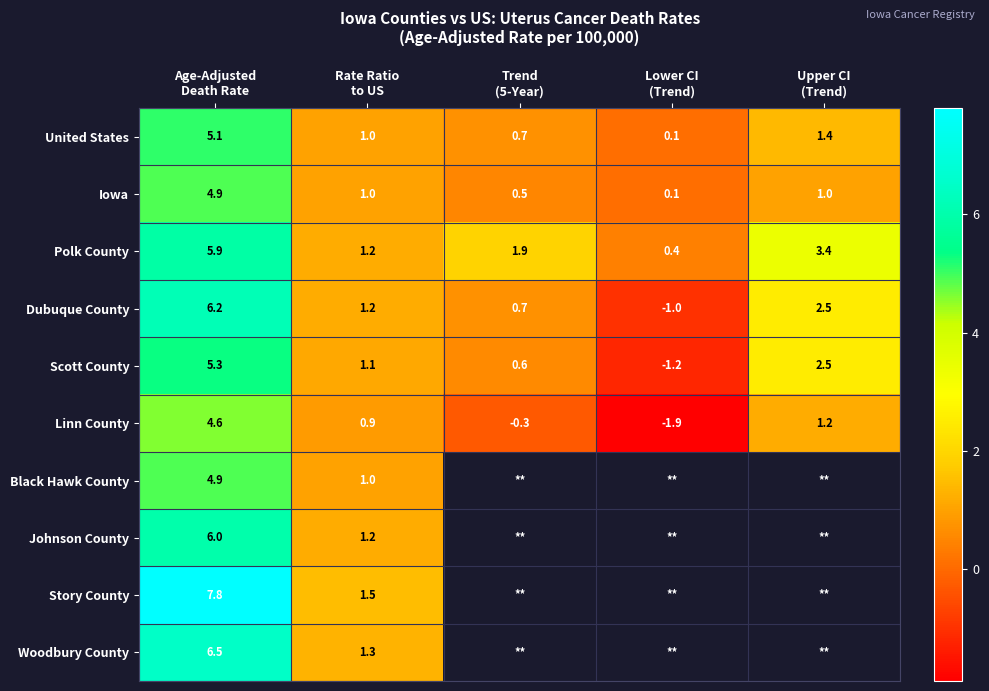

What is the highest value of the Scott County series?

5.3